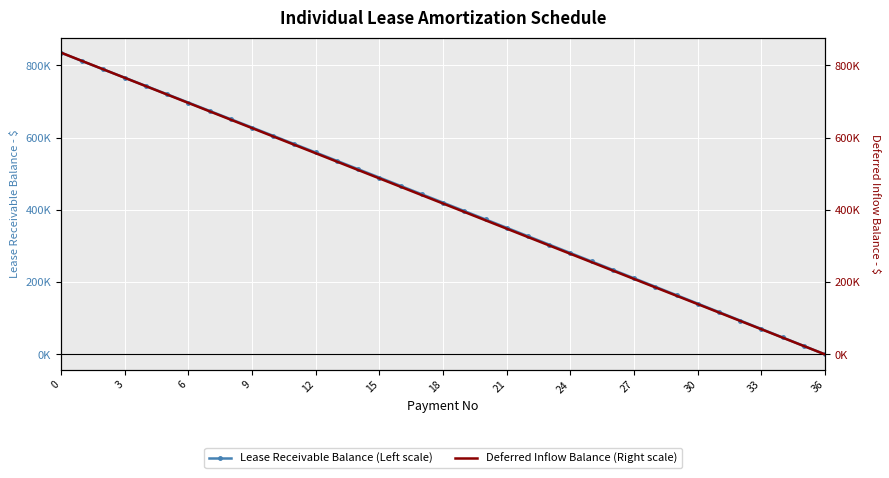

At how many categories does at least one series exceed 53471?

34